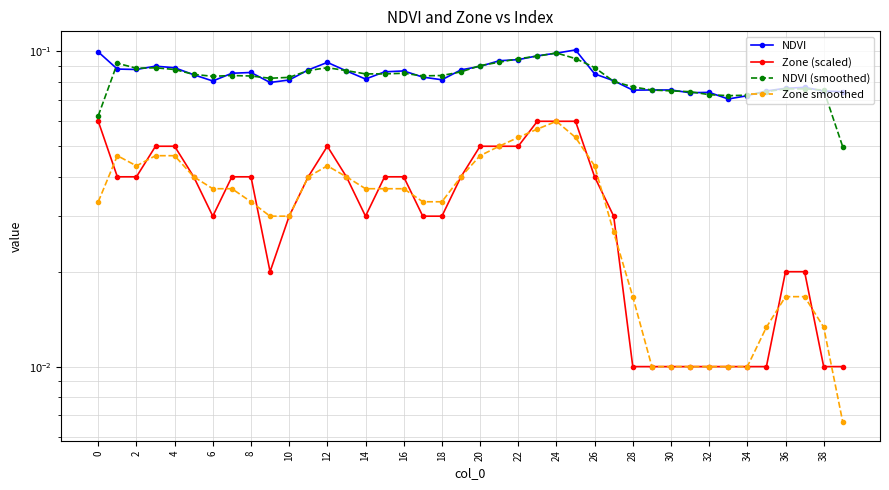

True or false: Zone (scaled) has a value of 0.0 at 14.

True